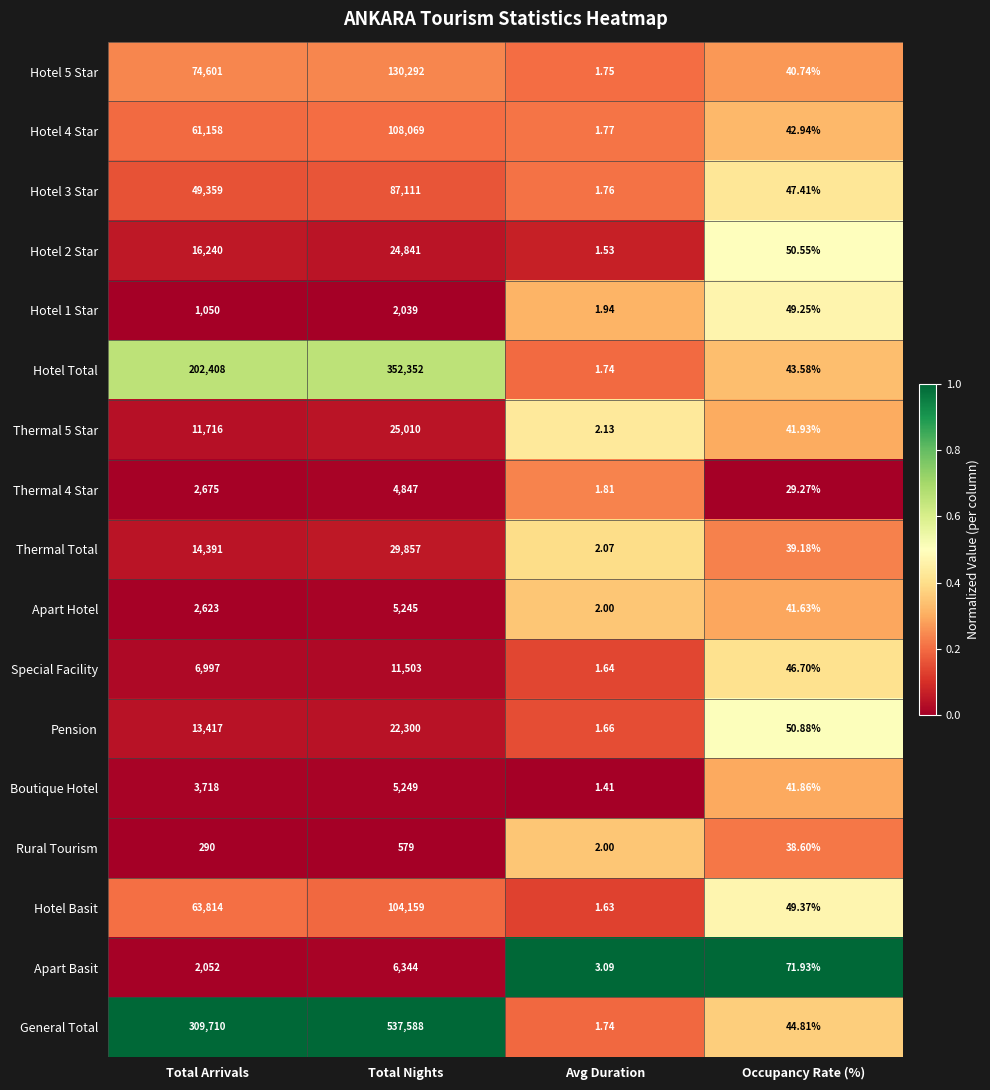

Count the number of data series in this chart.

17